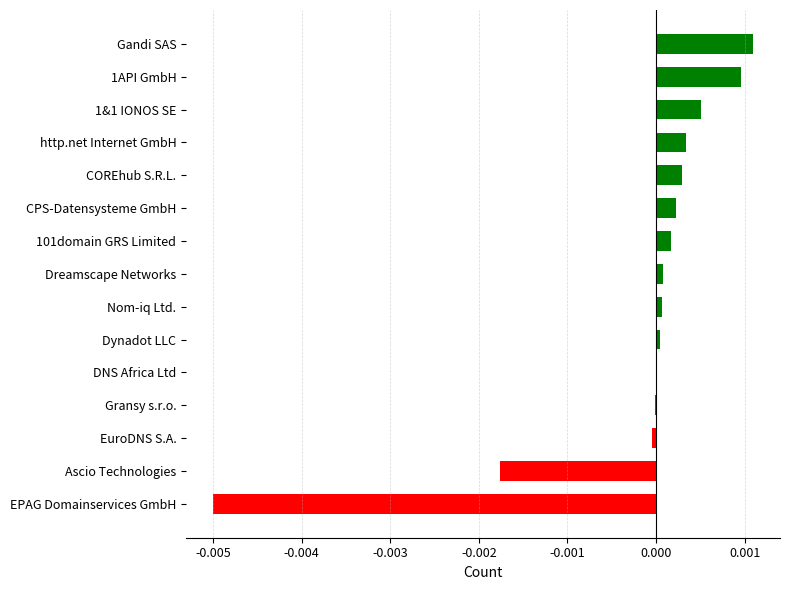

How many data points does each series have?

15